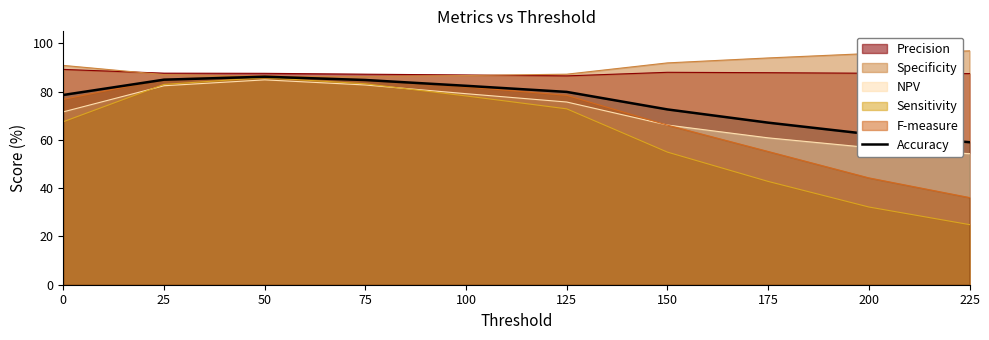

Between 0 and 75, which series saw the biggest shift?

Sensitivity